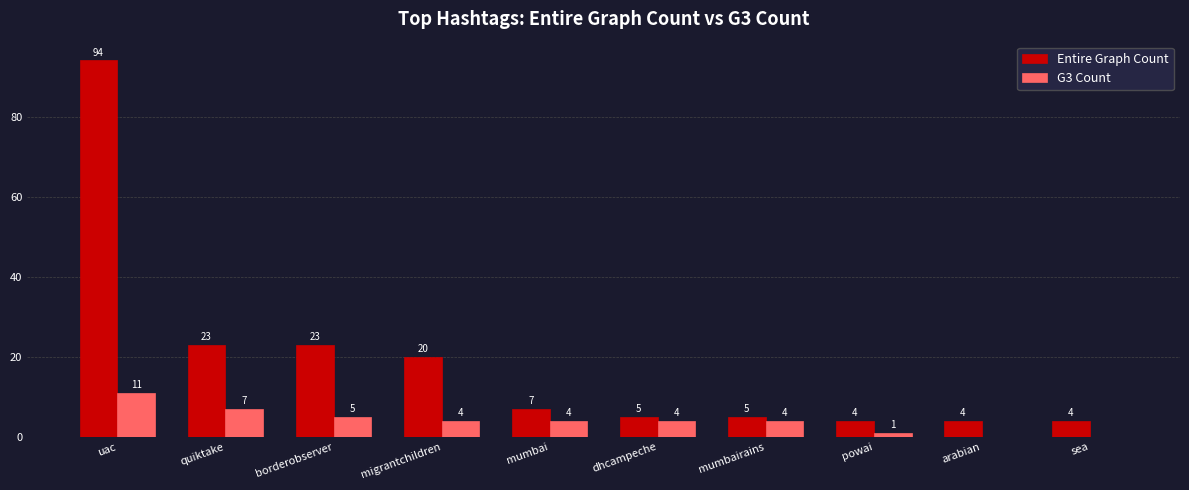

Where does the Entire Graph Count series first go above 7?

uac